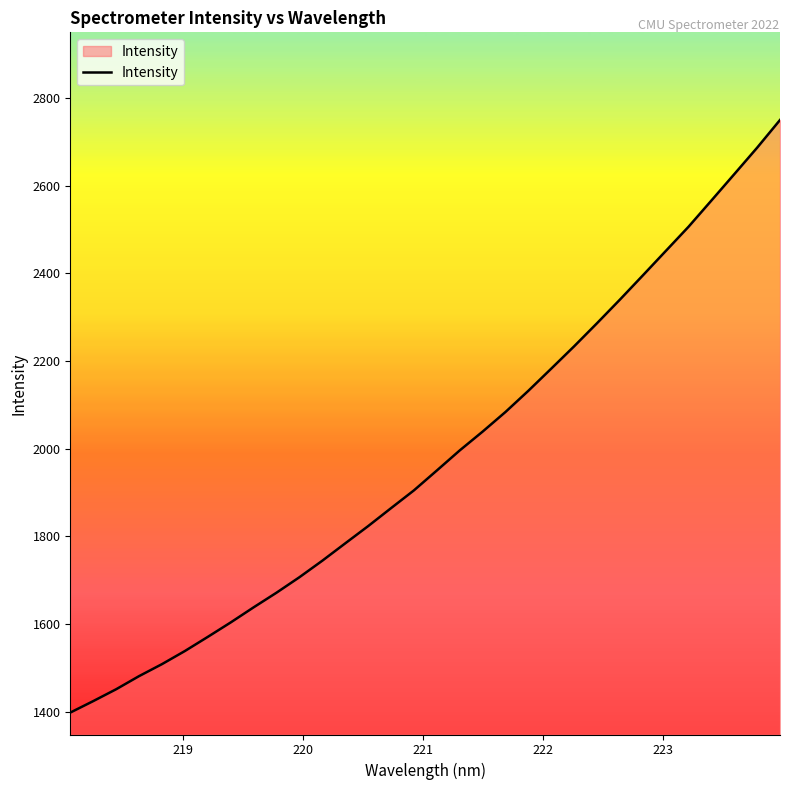

What is the smallest value displayed?

1397.8